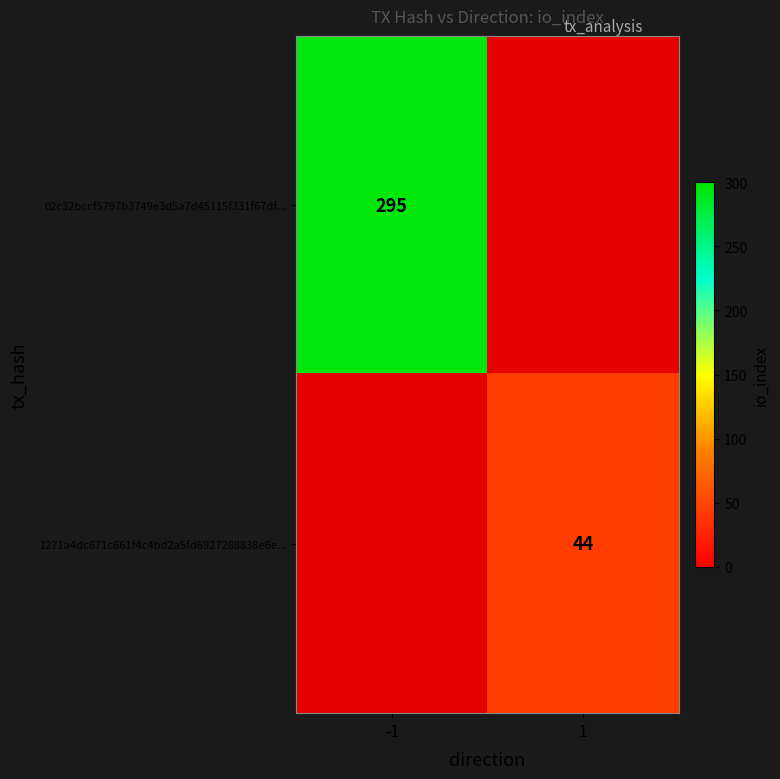

The 02c32bccf5797b3749e3d5a7d45115f331f67df... series shows 444 at -1. True or false?

False